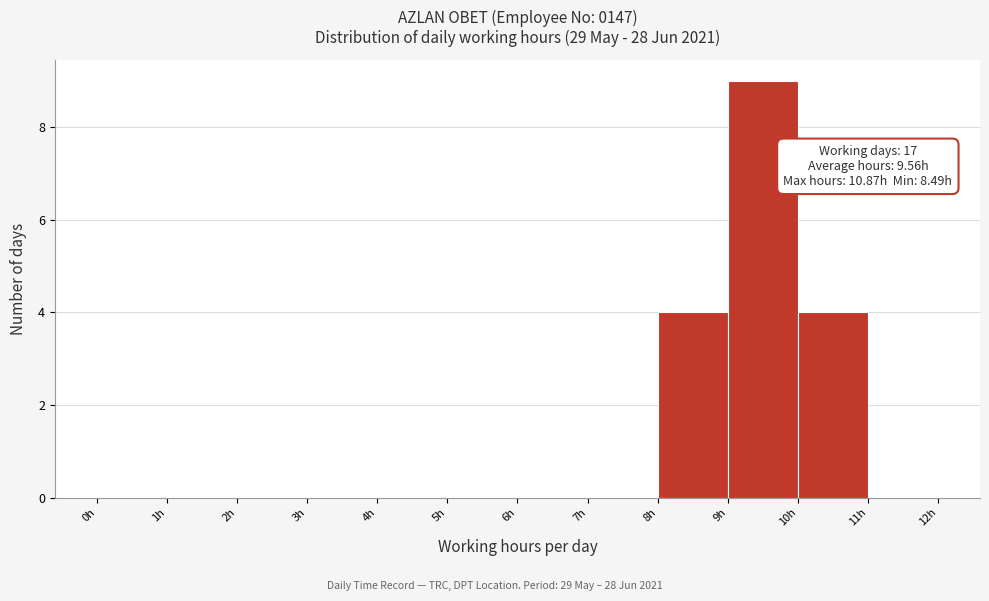

Which range on the x-axis has the tallest bar?

9 to 10